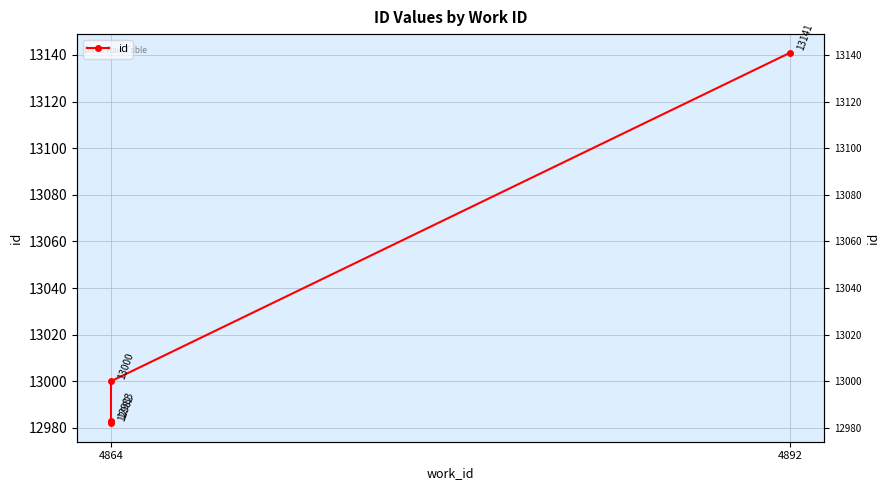

What is the greatest value displayed?

13141